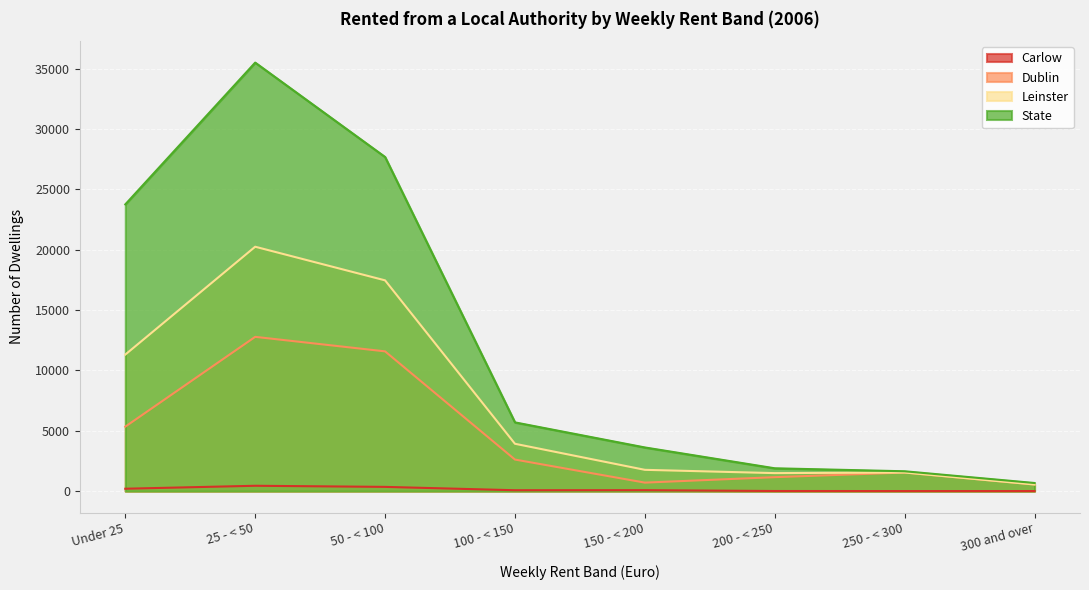

Is the value of State at Under 25 greater than the value of Dublin at 25 - < 50?

Yes